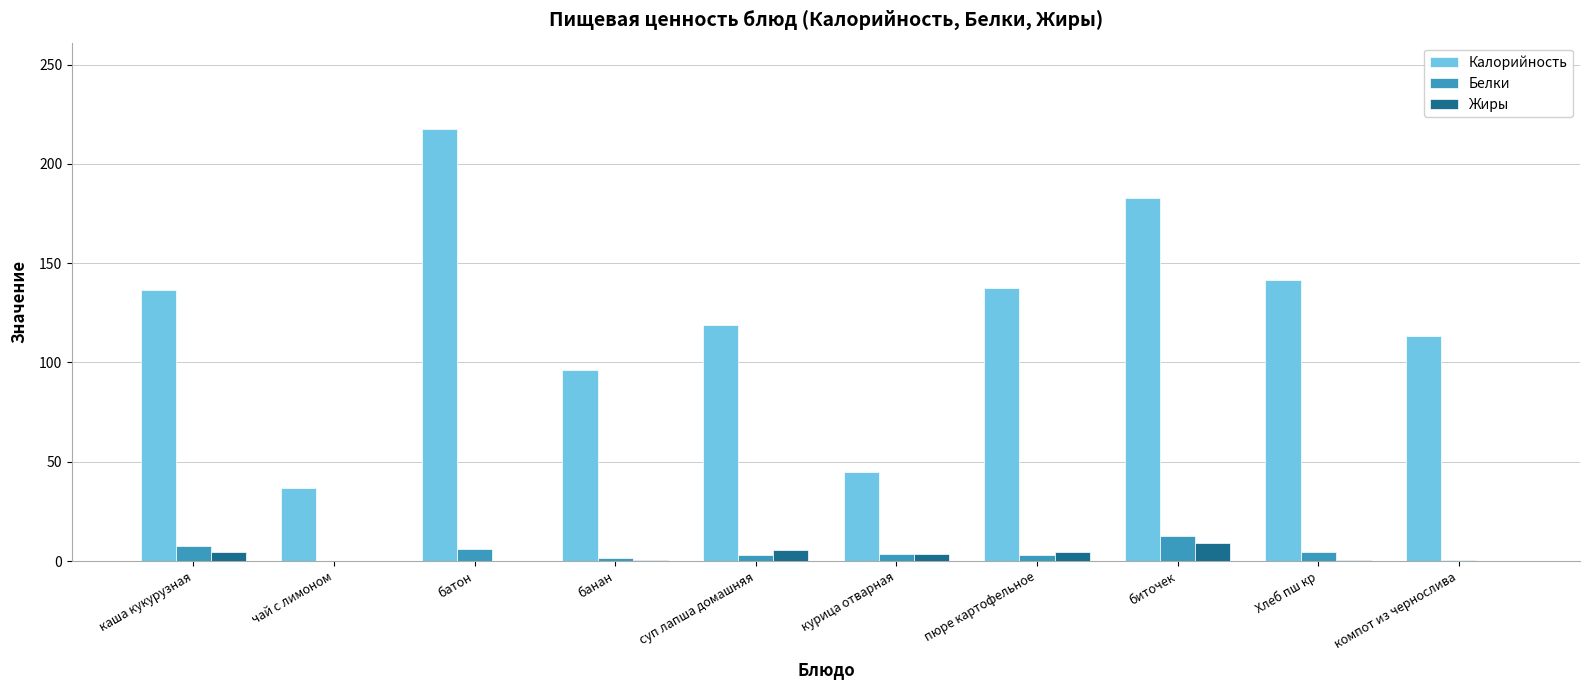

What are all the series names shown in the legend?

Калорийность, Белки, Жиры